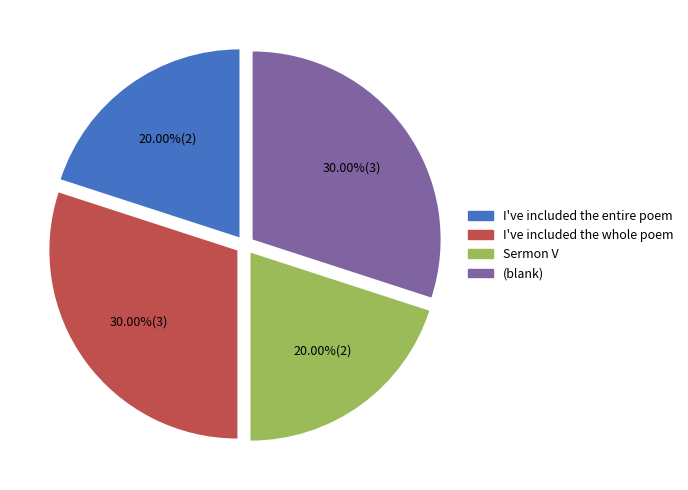

To the nearest percent, what is the average slice percentage?

25%